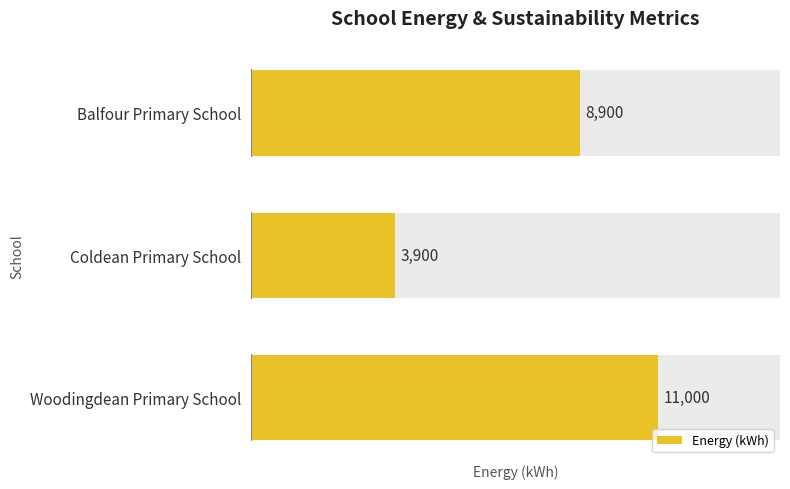

Approximately how many times larger is the value at Woodingdean Primary School compared to Coldean Primary School?

2.8